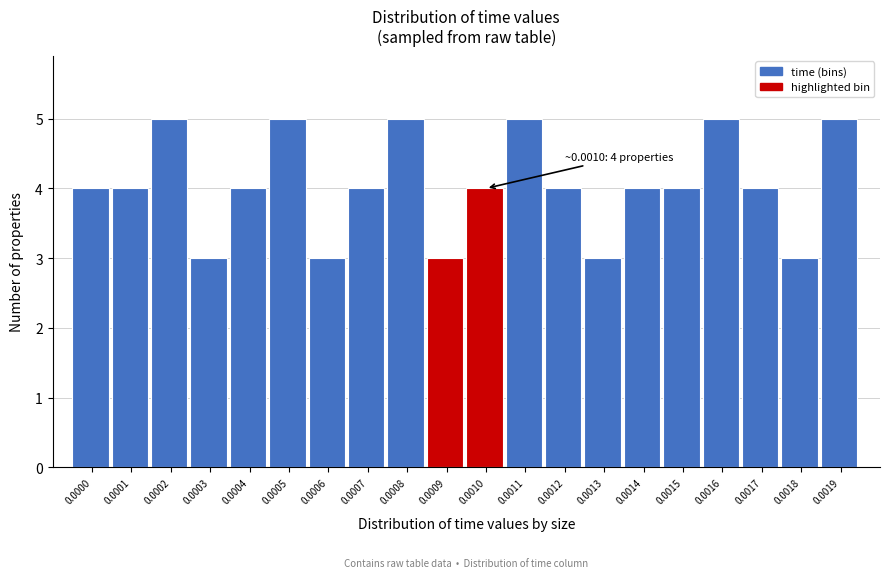

Reading left to right, extract all data points from this chart.

0.0000=4	0.0001=4	0.0002=5	0.0003=3	0.0004=4	0.0005=5	0.0006=3	0.0007=4	0.0008=5	0.0009=3	0.0010=4	0.0011=5	0.0012=4	0.0013=3	0.0014=4	0.0015=4	0.0016=5	0.0017=4	0.0018=3	0.0019=5